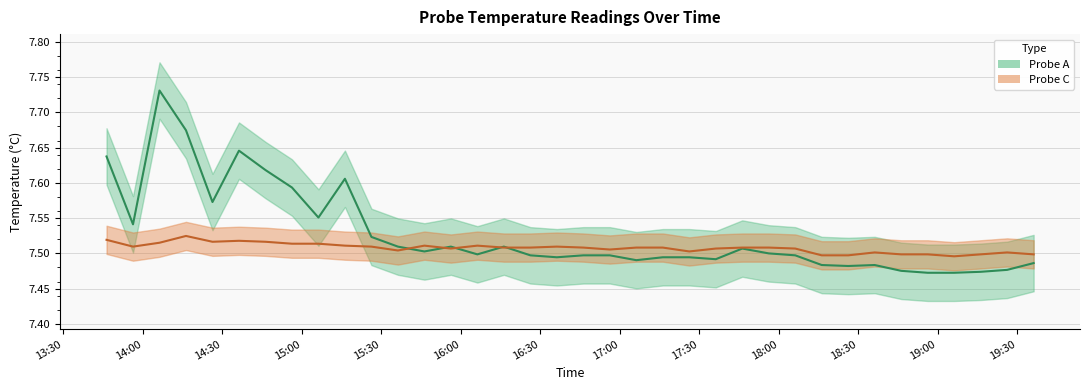

What is the difference between the maximum and minimum values in the Probe A series?

0.3